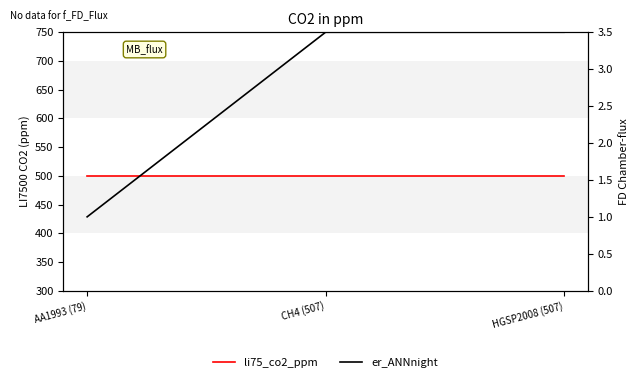

Between HGSP2008 (507) and CH4 (507), which is larger?

HGSP2008 (507)